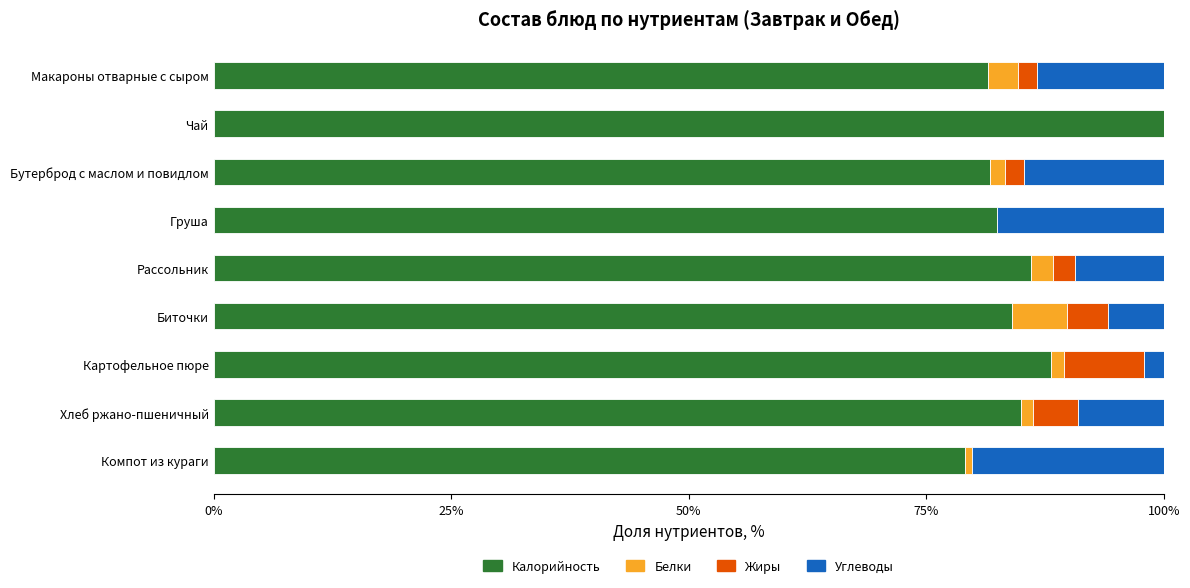

Is it true that Калорийность equals 125.6 at Бутерброд с маслом и повидлом?

False